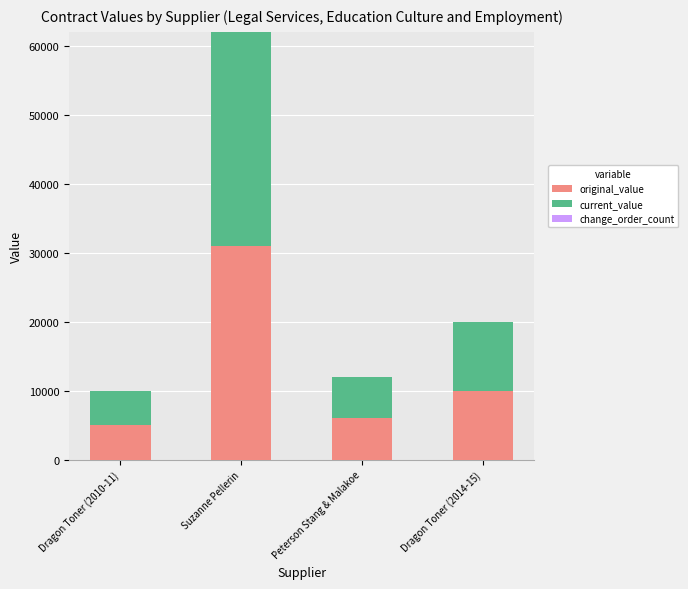

What is the minimum value for original_value?

5000